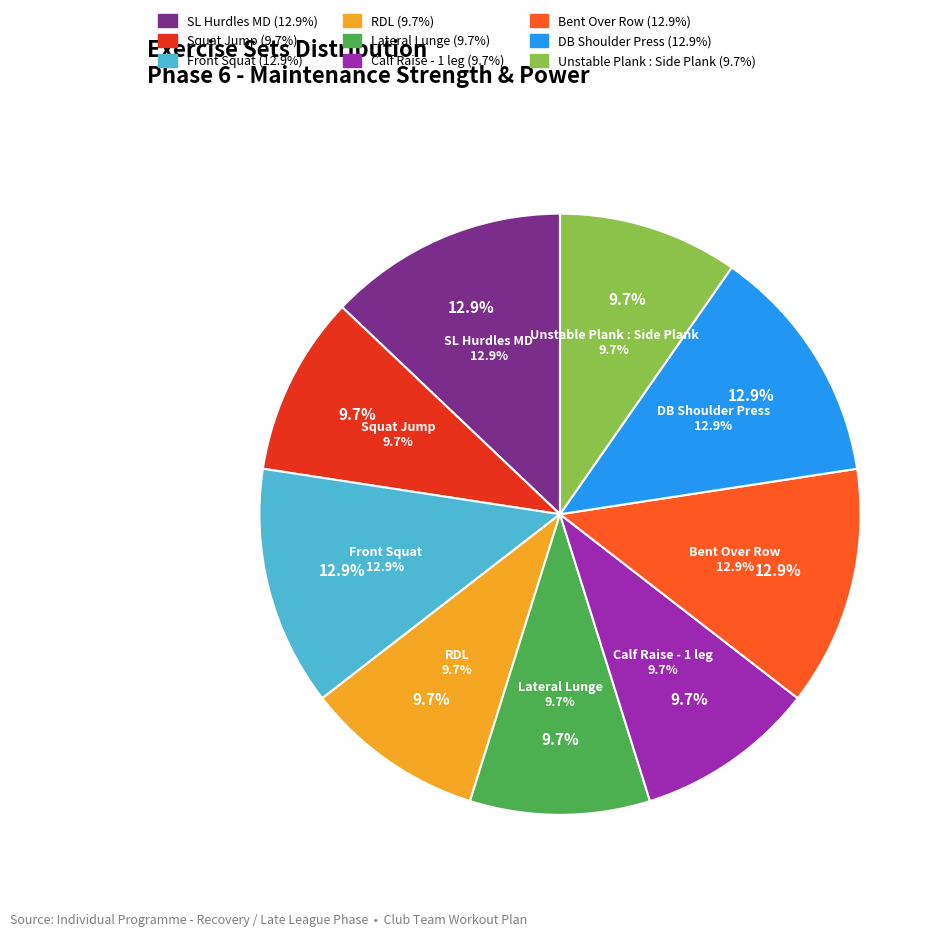

How many slices are in this pie chart?

9